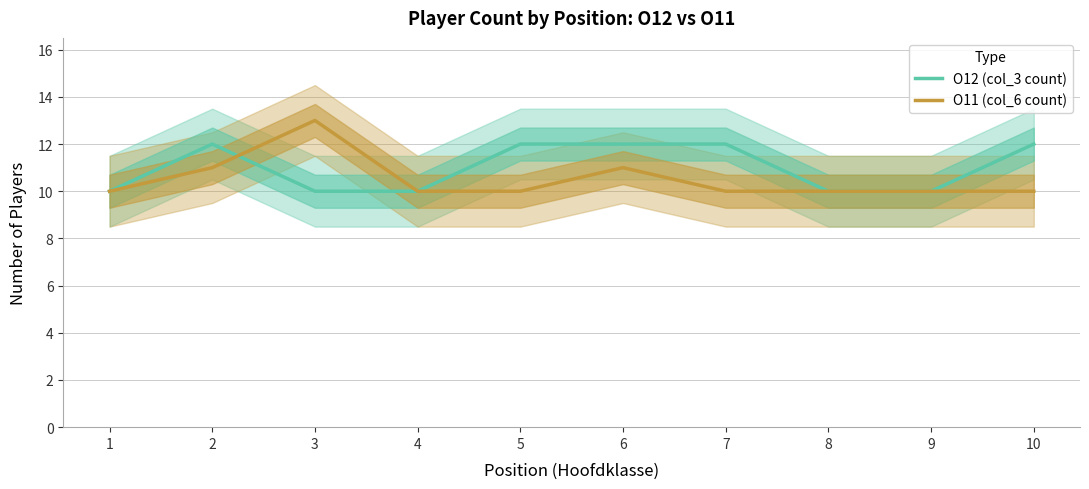

Rank the series at 10 from lowest to highest value.

O11 (col_6 count), O12 (col_3 count)